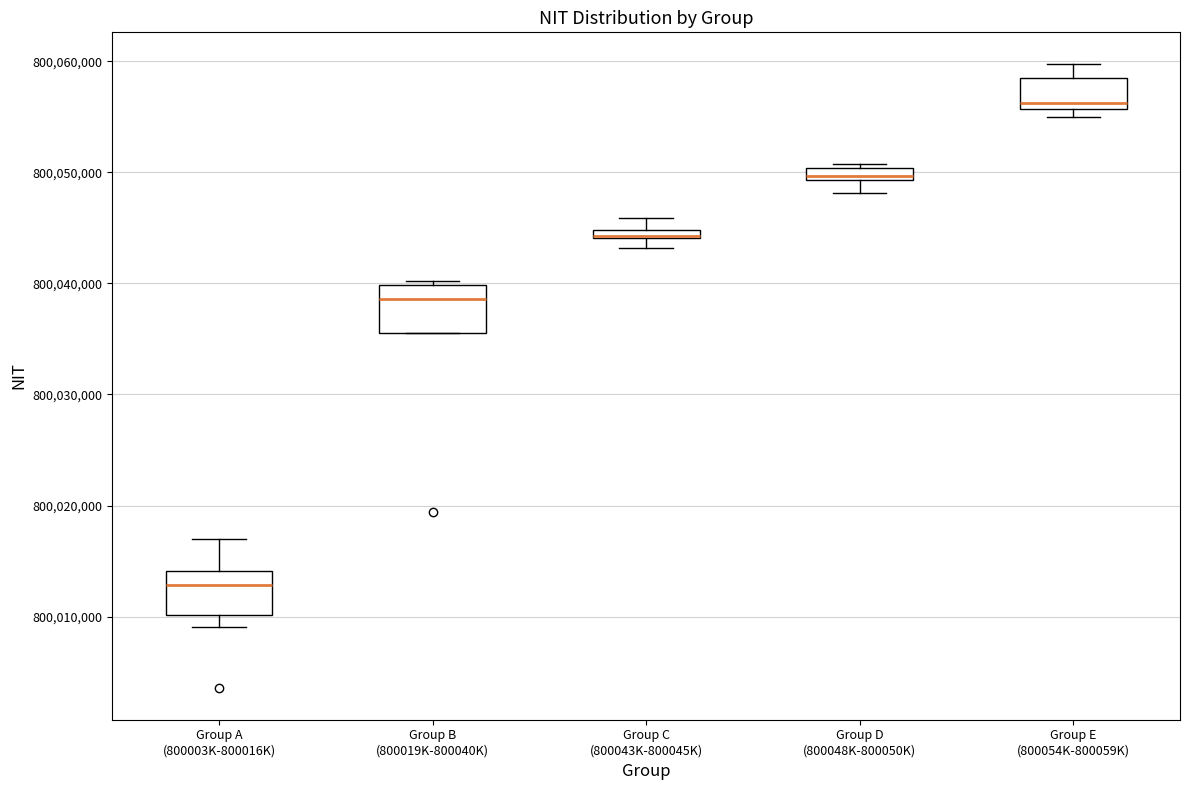

Where is the upper edge of the box for Group E (800054K-800059K) on the y-axis? The values are not printed on the chart, so give them approximately, as read against the axis.

800058000